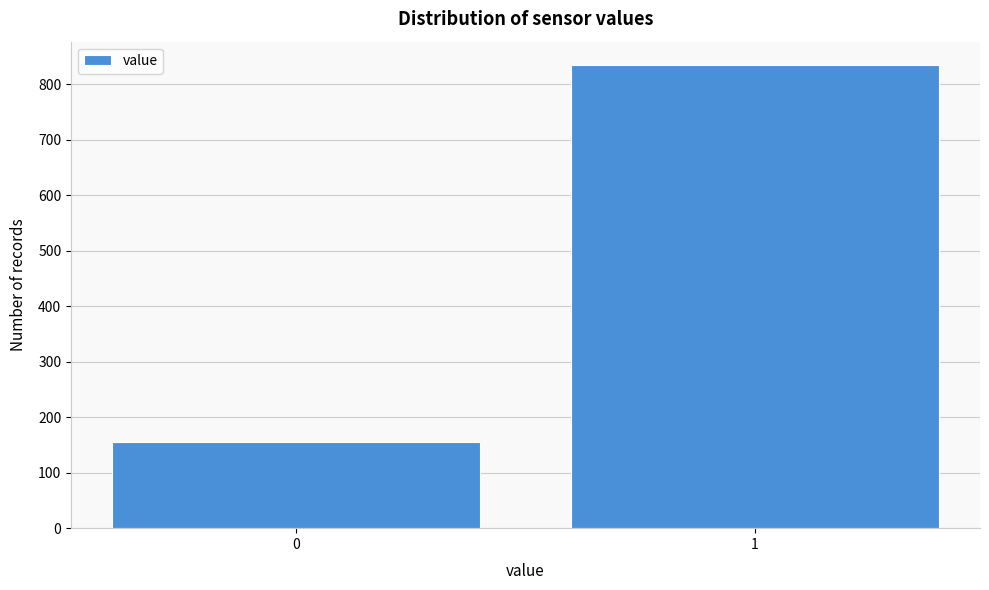

Reading left to right, transcribe all the data shown in this chart.

0=155	1=835